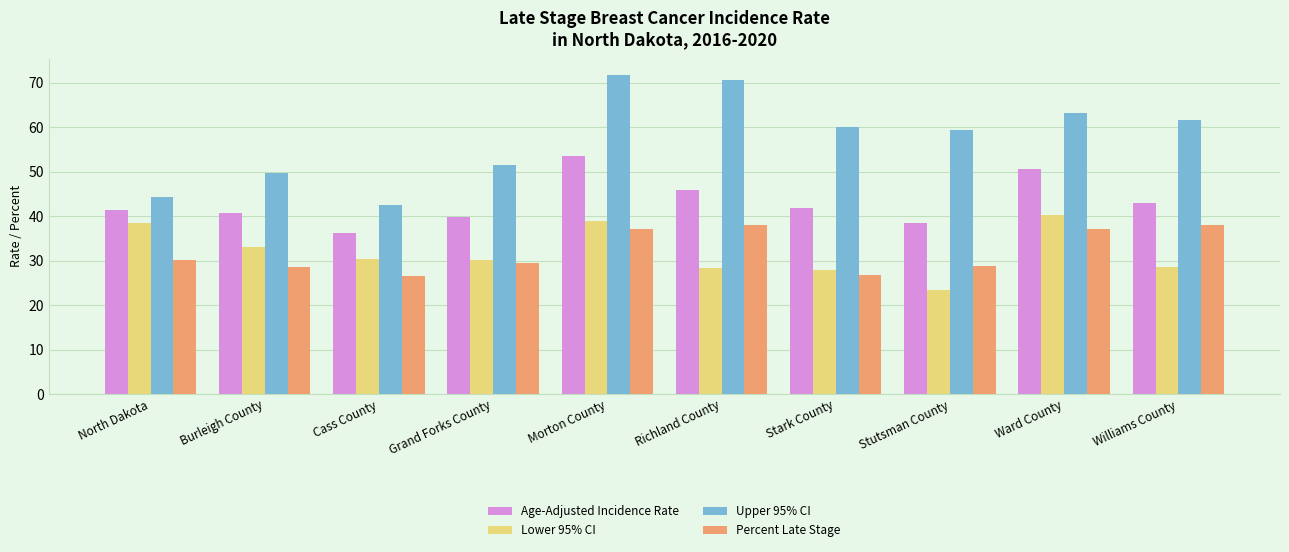

What is the label of the 1st bar from the left?

North Dakota